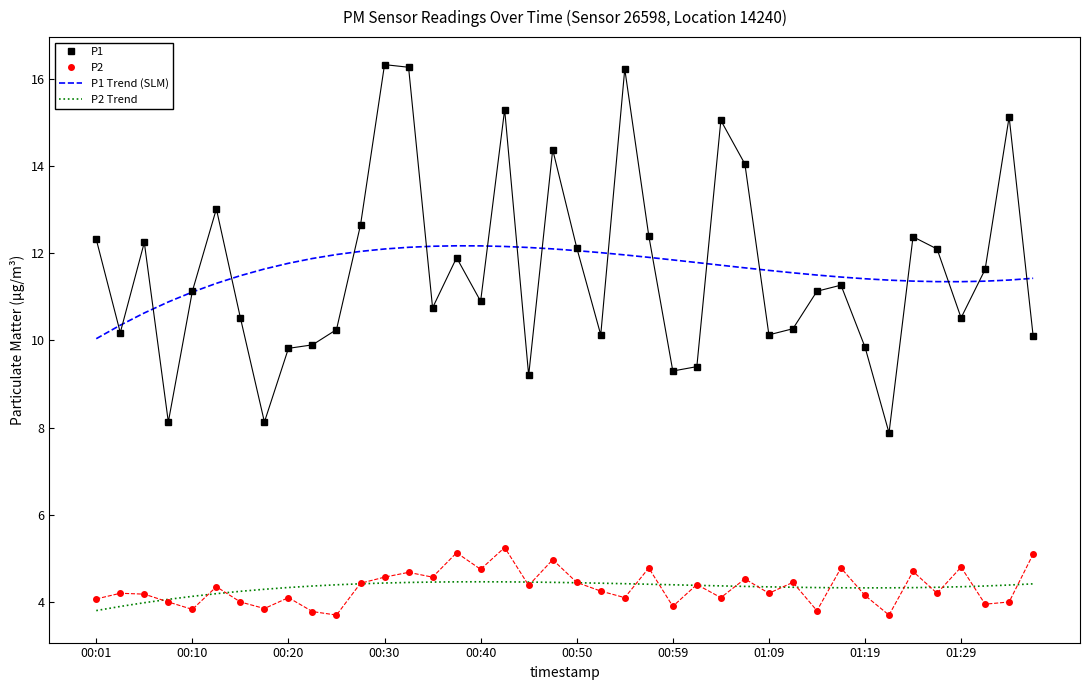

What is the lowest value of the P2 Trend series?

3.8